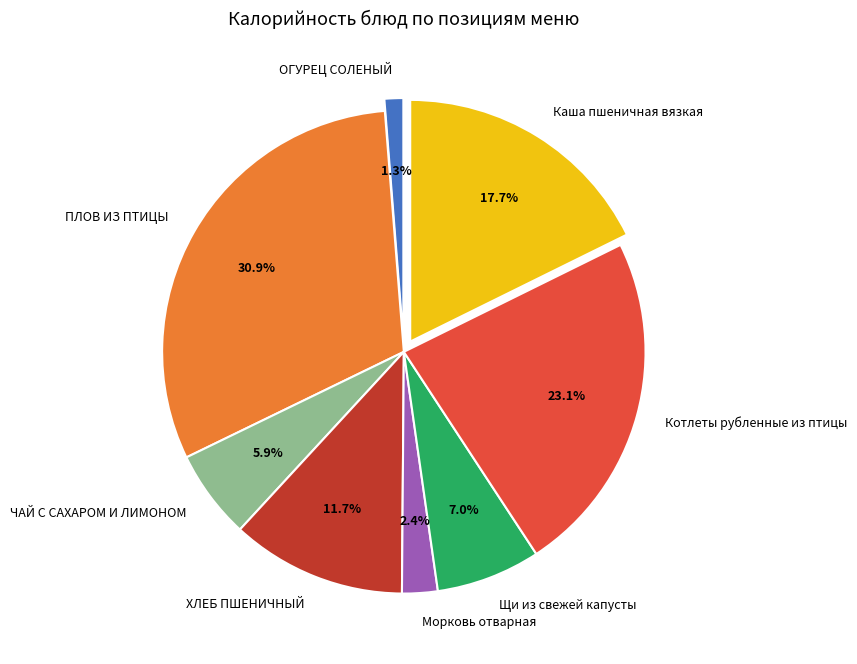

True or false: ЧАЙ С САХАРОМ И ЛИМОНОМ accounts for 1% of the total.

False